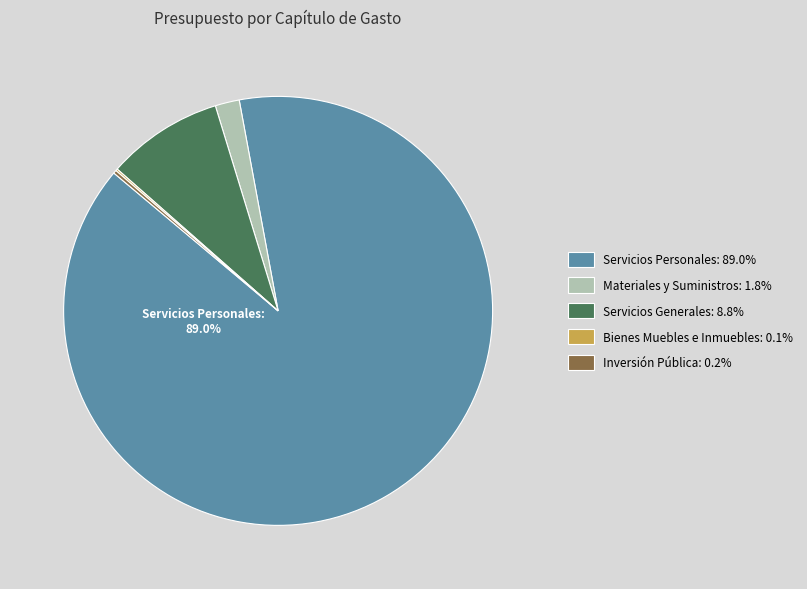

Is there a majority slice in this chart?

Yes